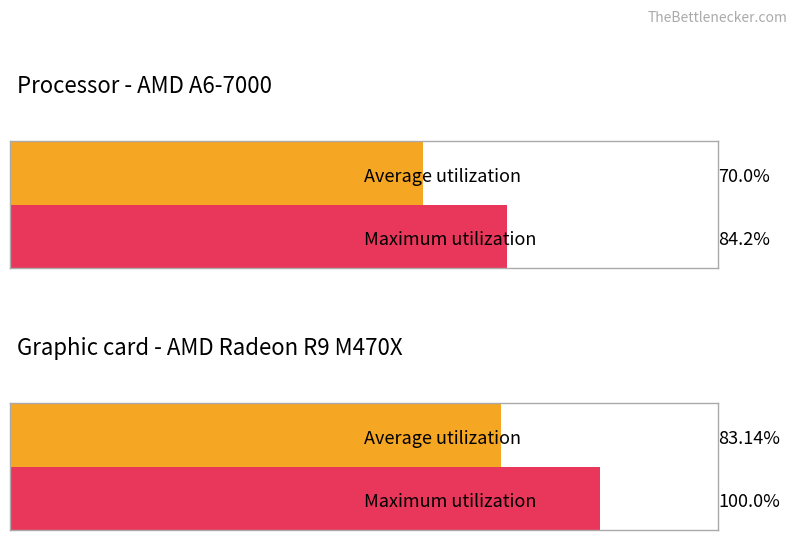

What are all the series names shown in the legend?

Average utilization, Maximum utilization